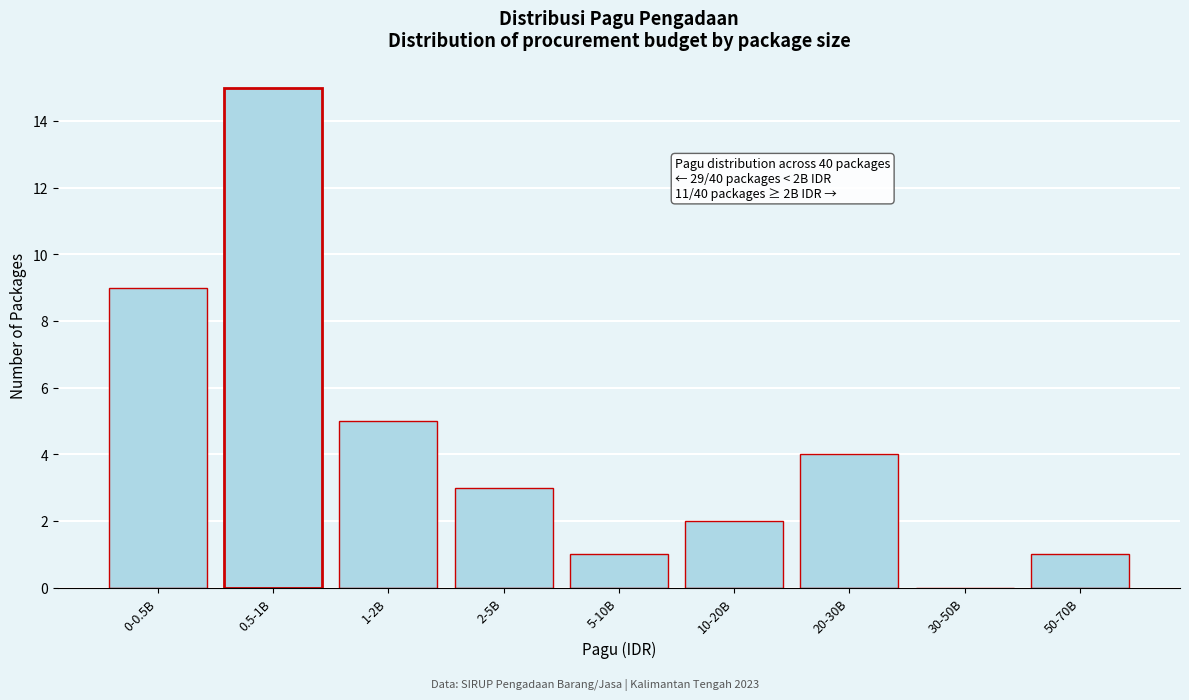

Reading left to right, extract all data points from this chart.

0-0.5B=9	0.5-1B=15	1-2B=5	2-5B=3	5-10B=1	10-20B=2	20-30B=4	30-50B=0	50-70B=1